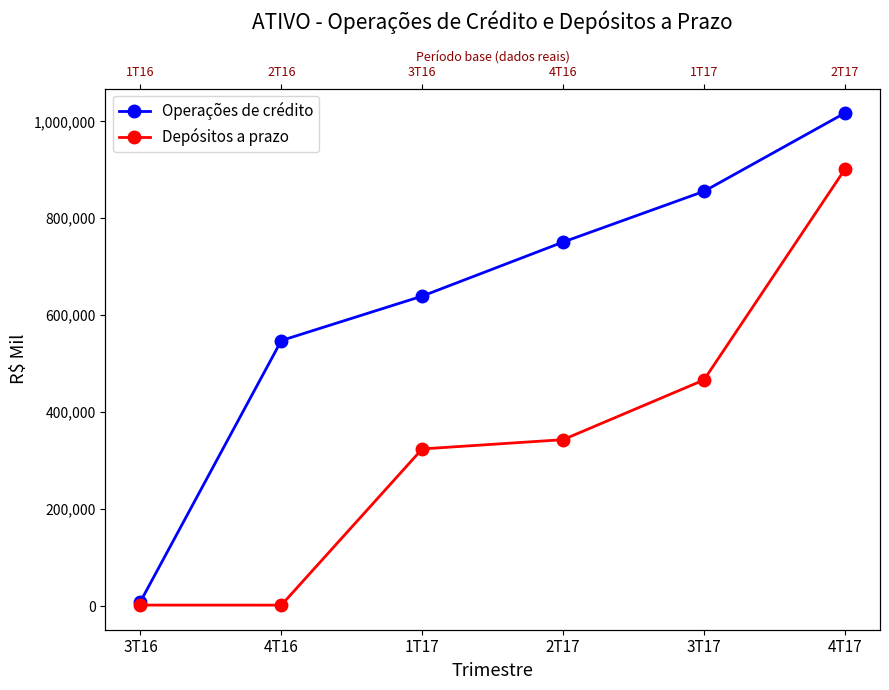

What is the maximum value shown in the chart?

1016876